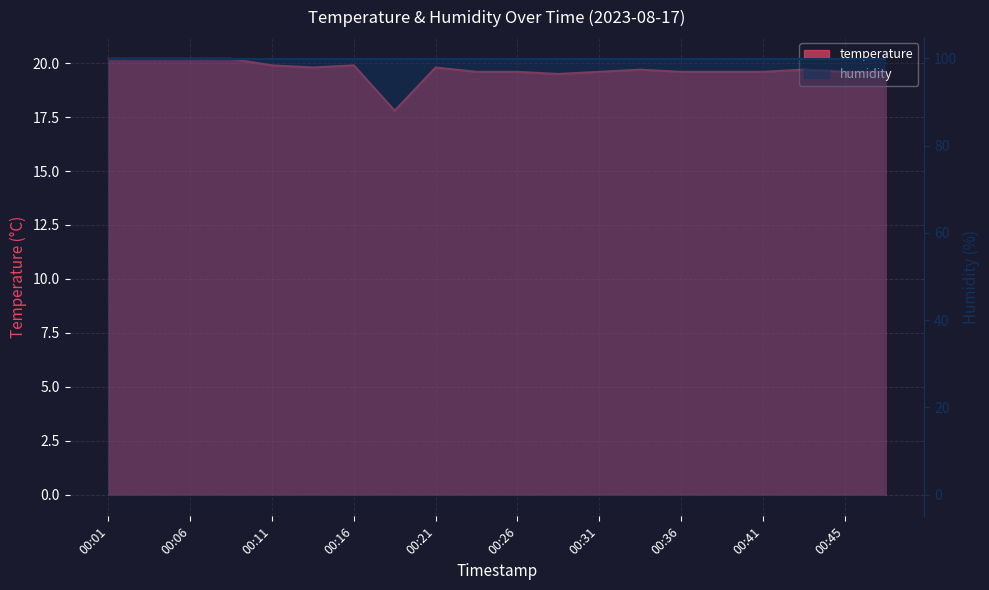

How many points are higher than both their immediate neighbors (excluding endpoints)?

4